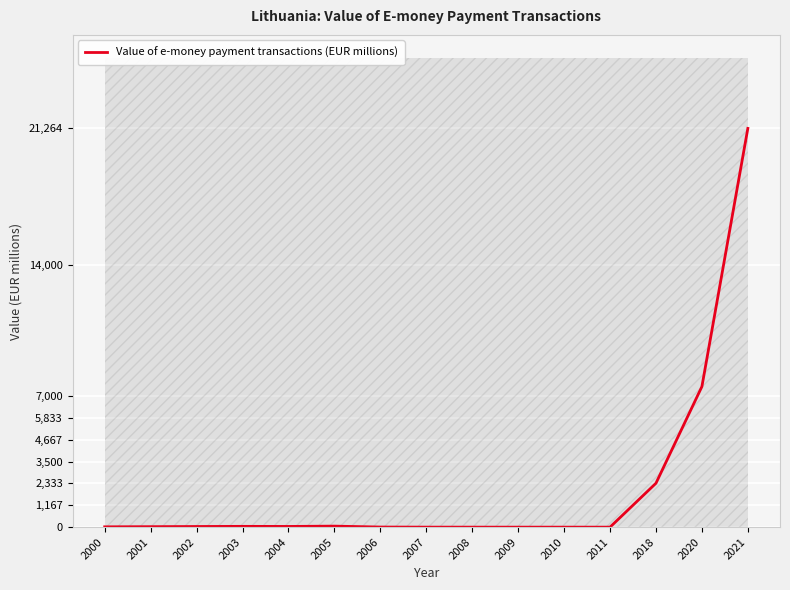

What is the difference between the maximum and minimum values?

21264.2